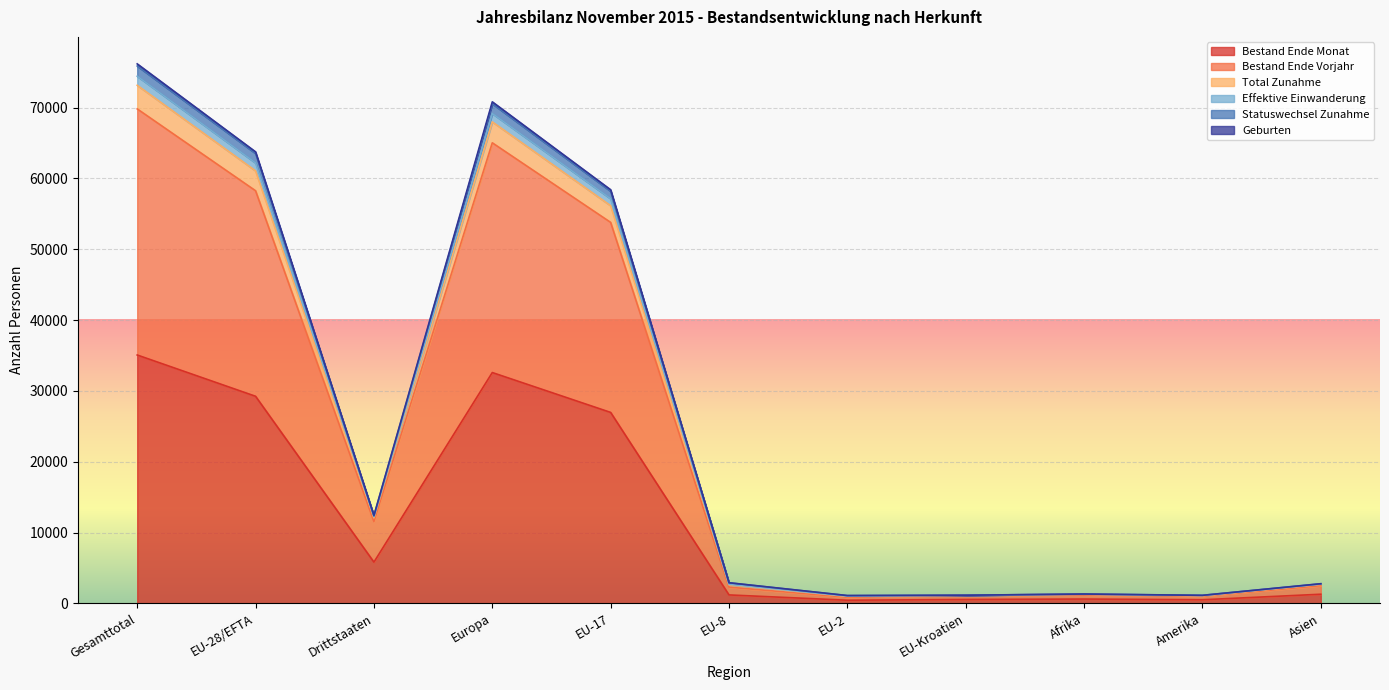

What is the value of the Bestand Ende Monat point at the 10th from the left?

514